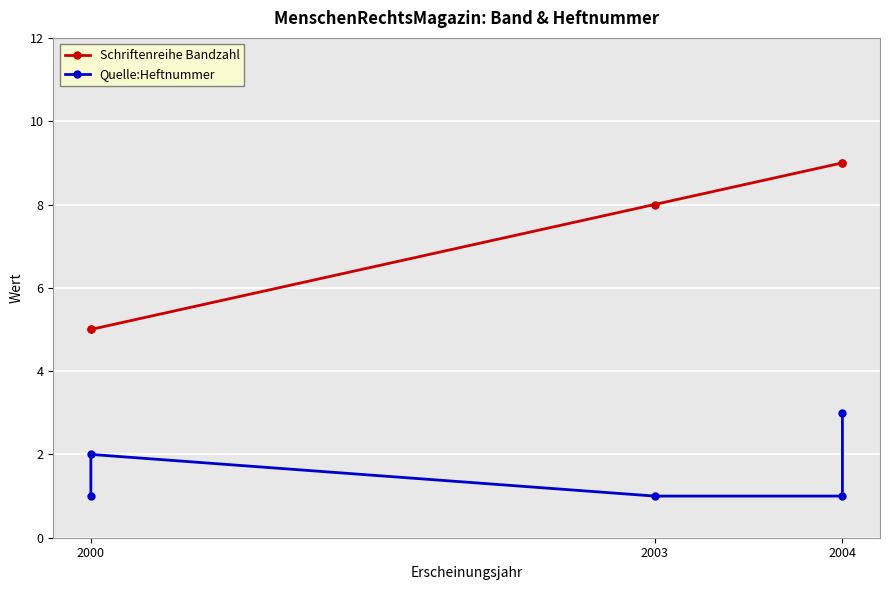

Does the chart display data point markers on the line(s)?

Yes